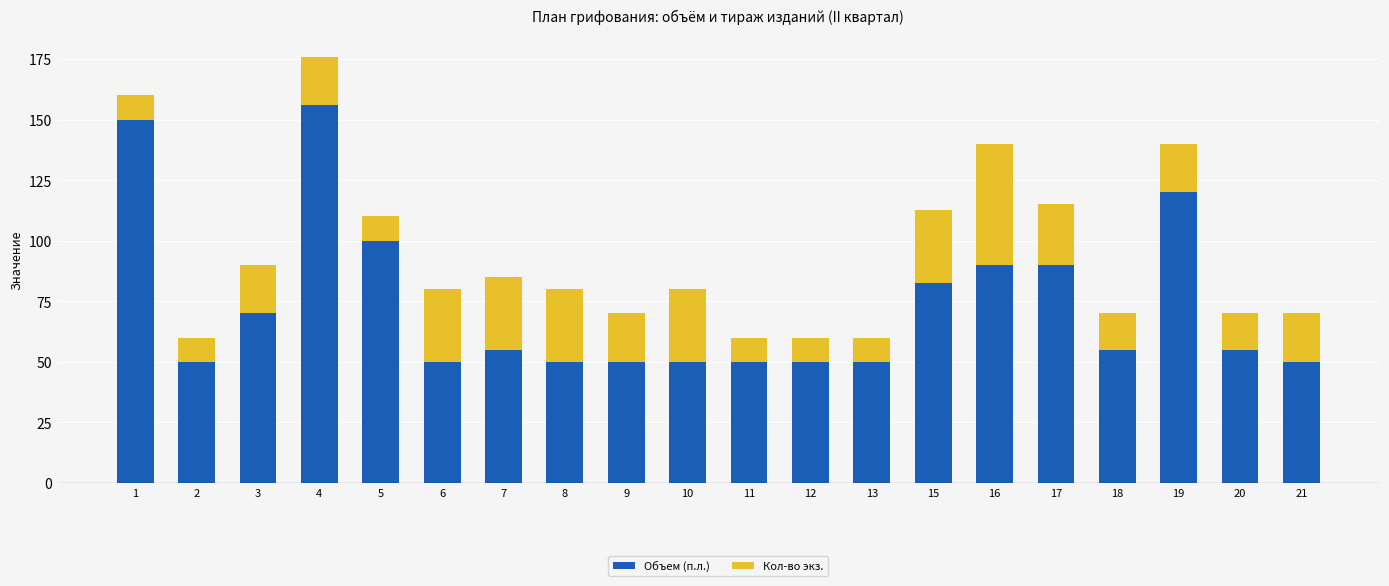

Where is Объем (п.л.) nearest to the value 103?

5